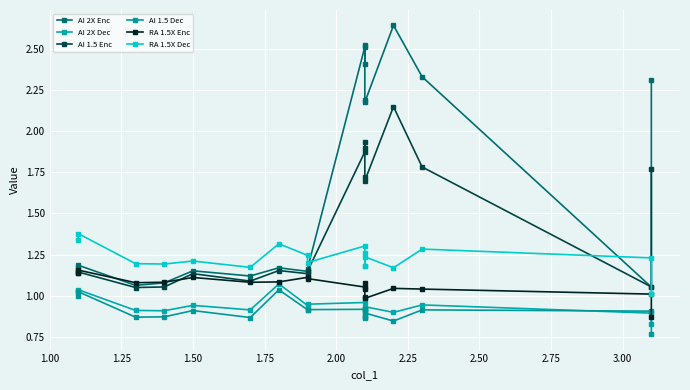

Is it true that RA 1.5X Enc equals 1.4 at 16?

False